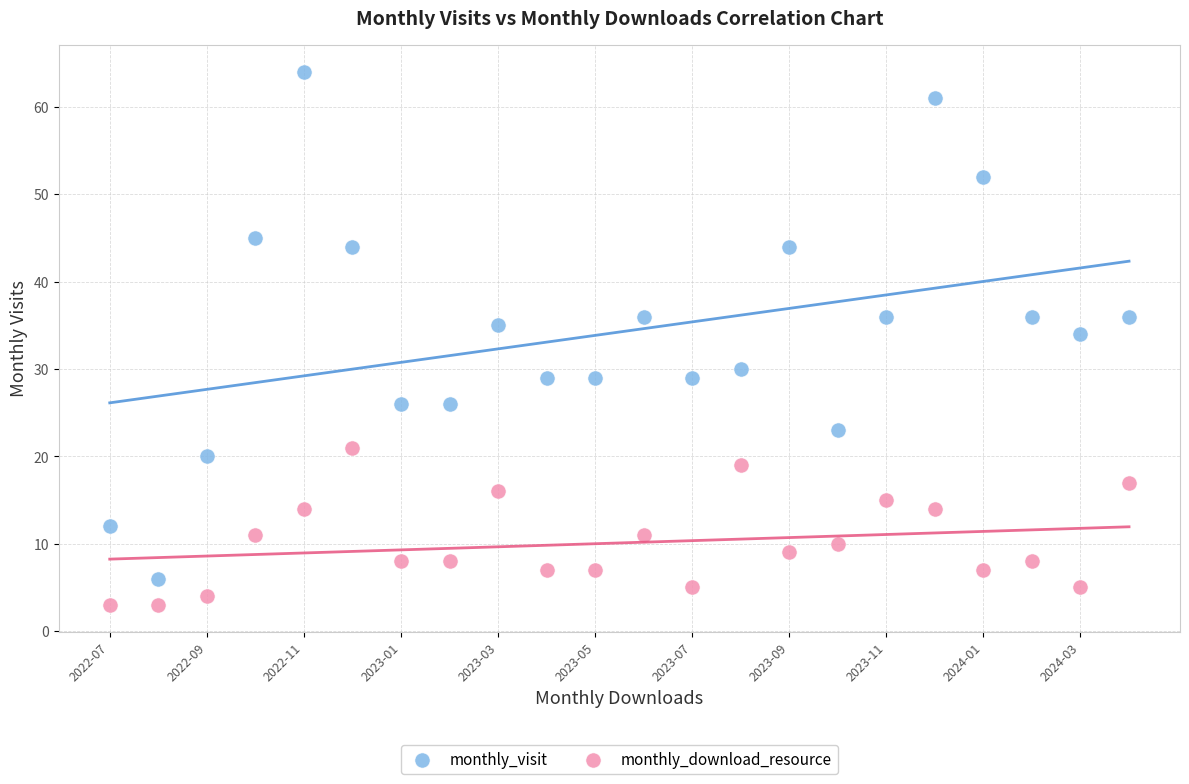

Which series reaches the minimum Y coordinate?

monthly_download_resource